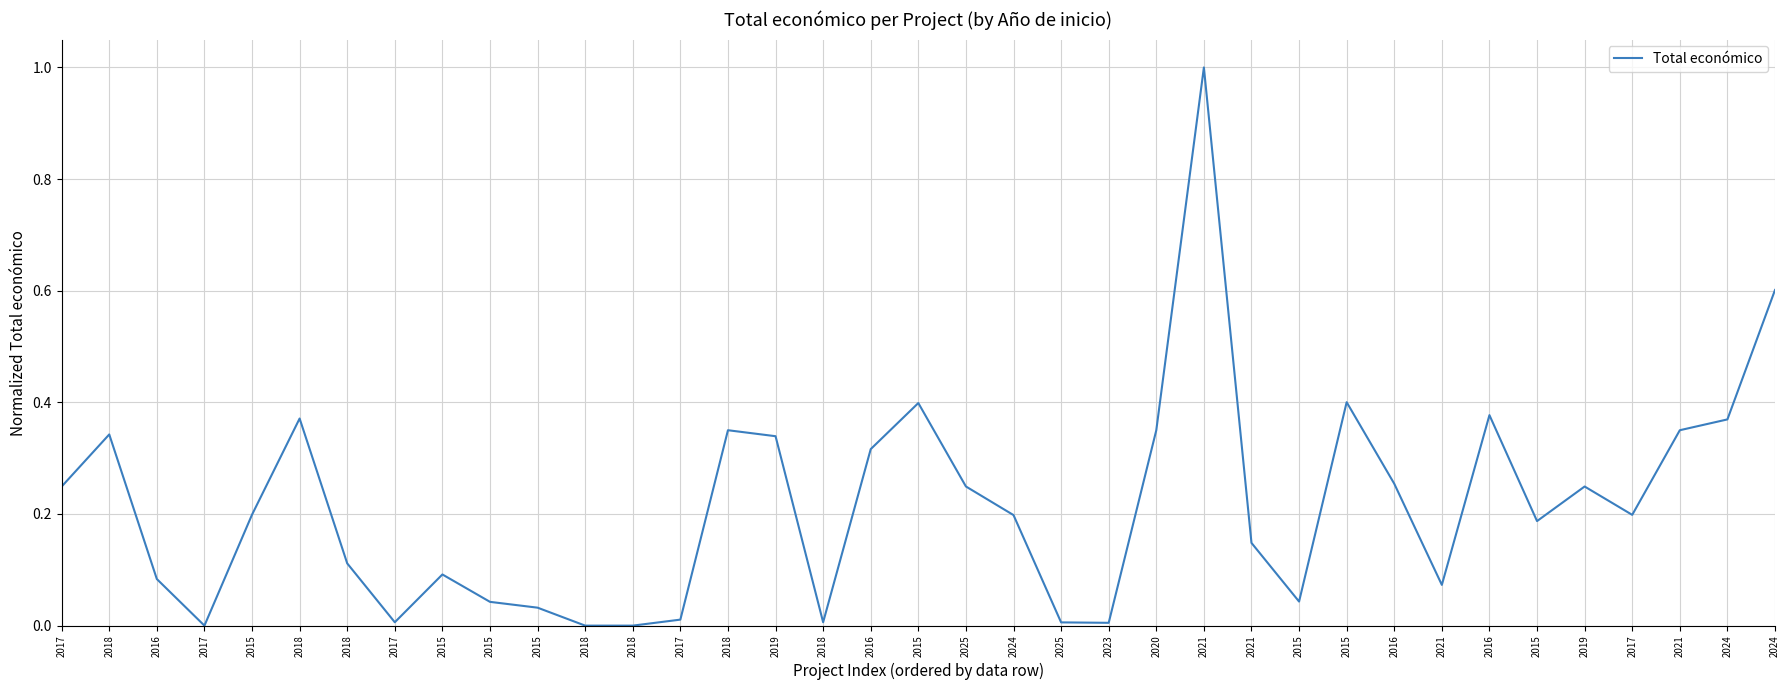

Between 2018 and 2016, which is larger?

2016